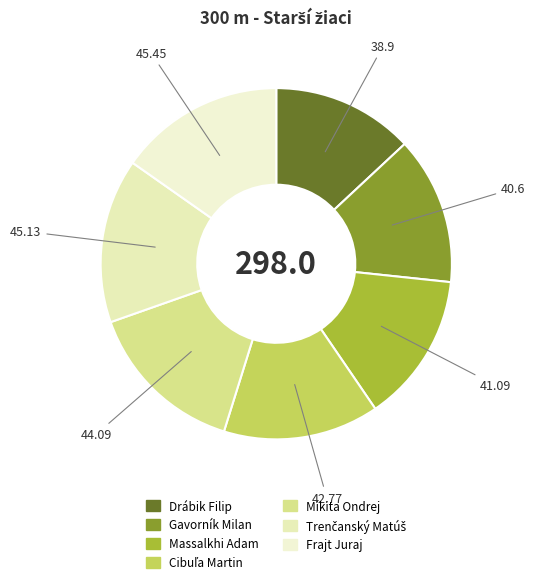

Does any single category account for the majority?

No